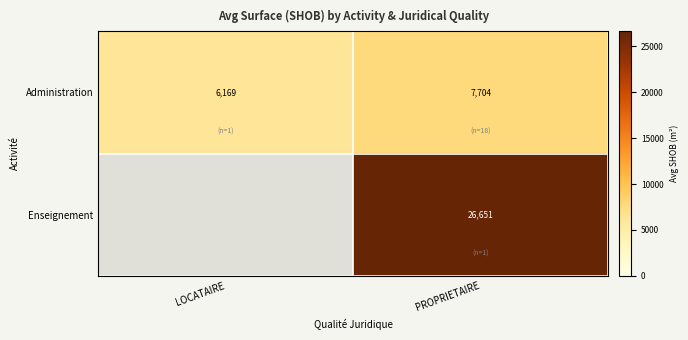

What is the lowest value of the Administration series?

6169